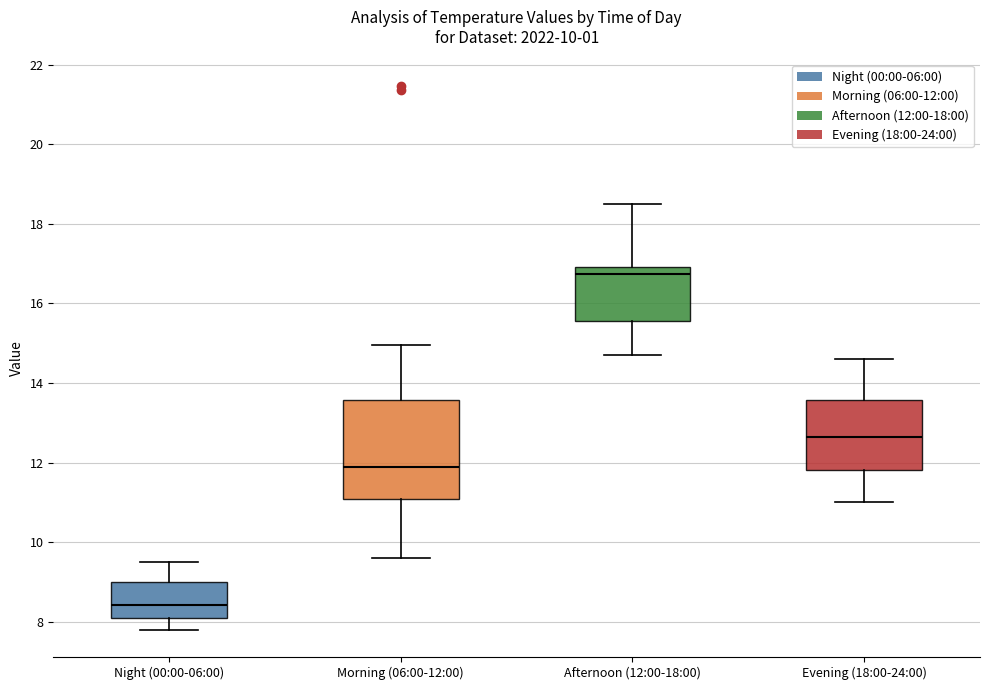

Where is the lower edge of the box for Evening (18:00-24:00) on the y-axis? The values are not printed on the chart, so give them approximately, as read against the axis.

11.8